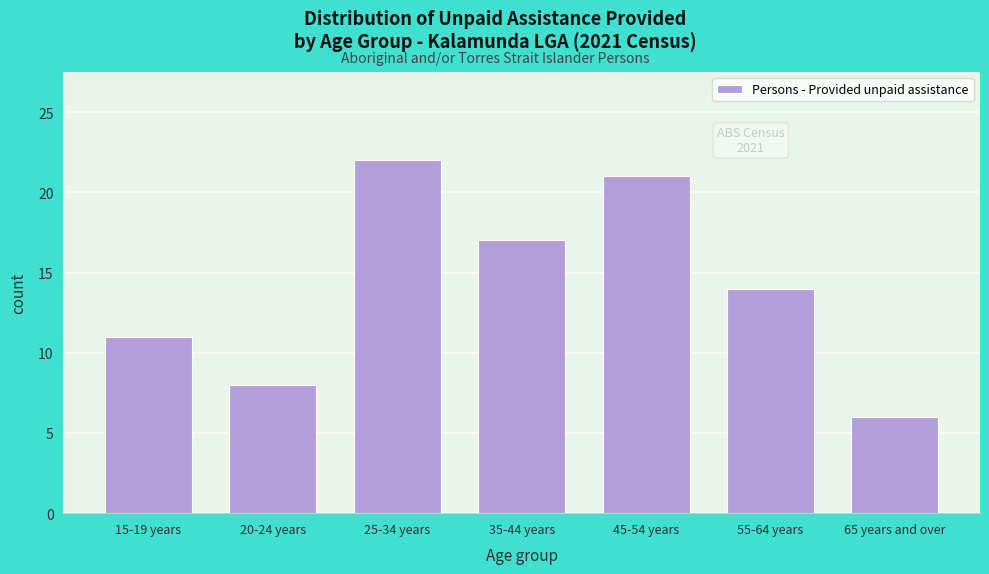

Reading left to right, extract all data points from this chart.

11	8	22	17	21	14	6